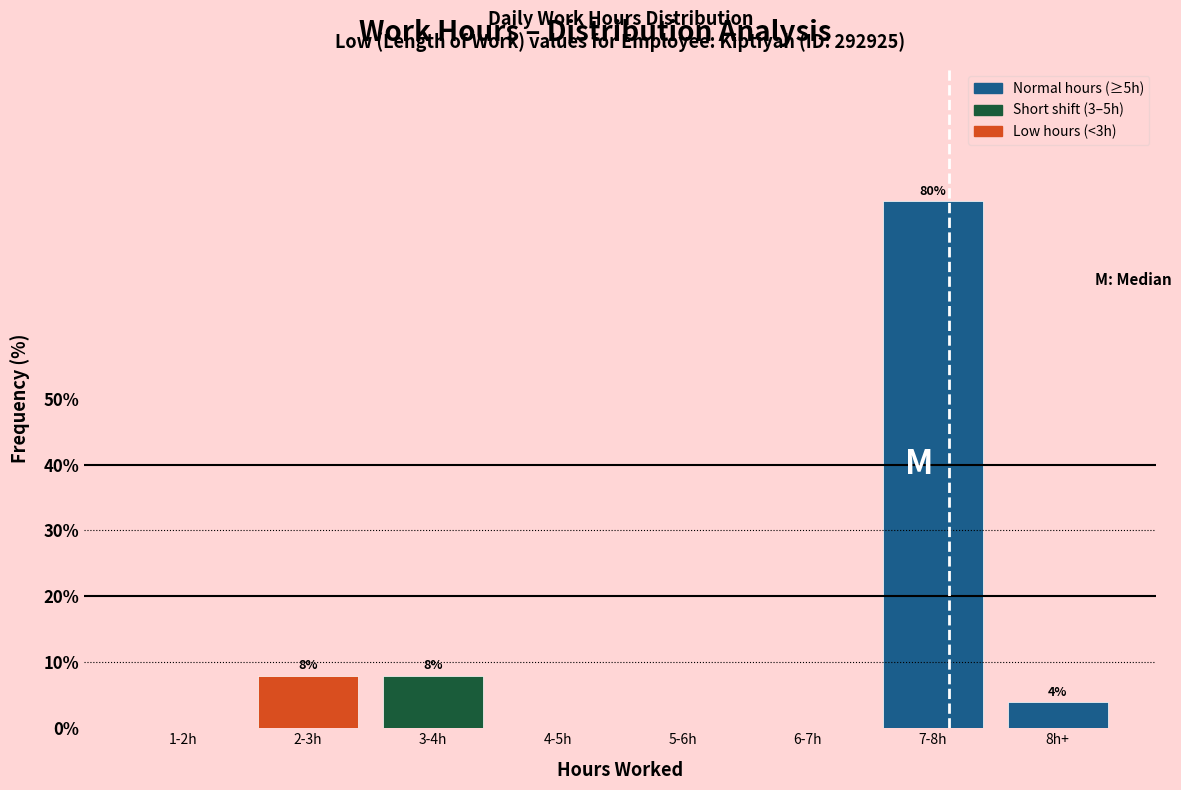

Reading left to right, list all the values displayed in this chart.

1-2h=0	2-3h=8	3-4h=8	4-5h=0	5-6h=0	6-7h=0	7-8h=80	8h+=4